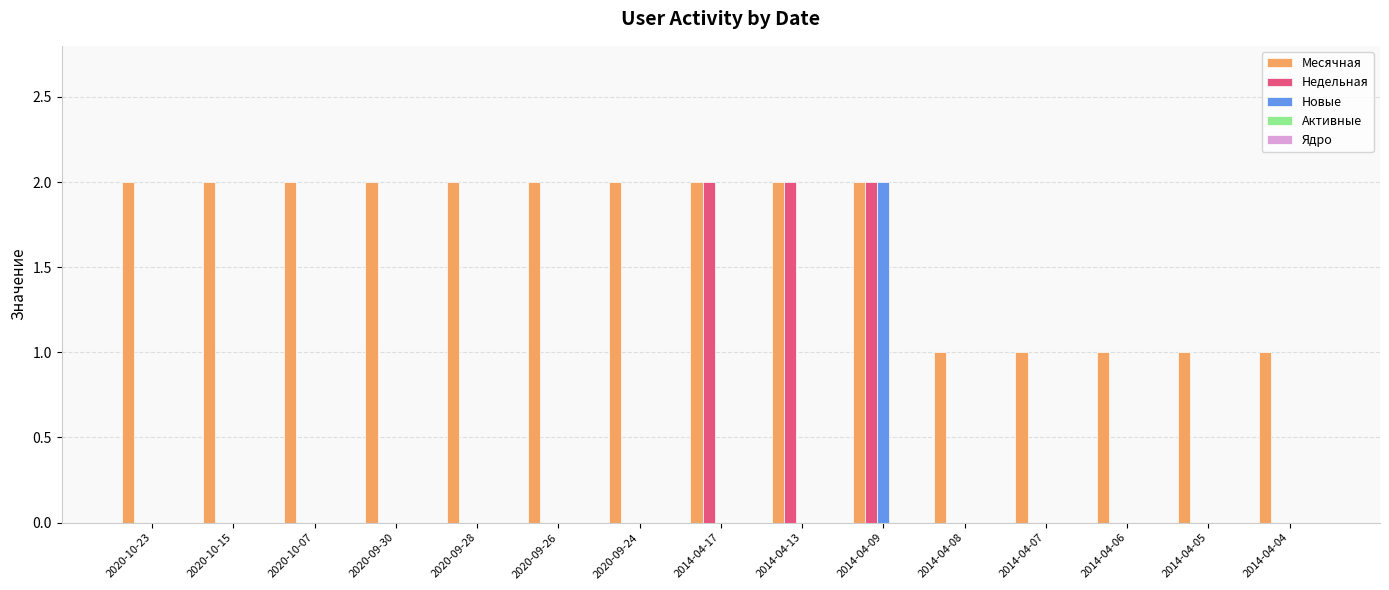

Is it true that Недельная equals 2 at 2014-04-09?

True